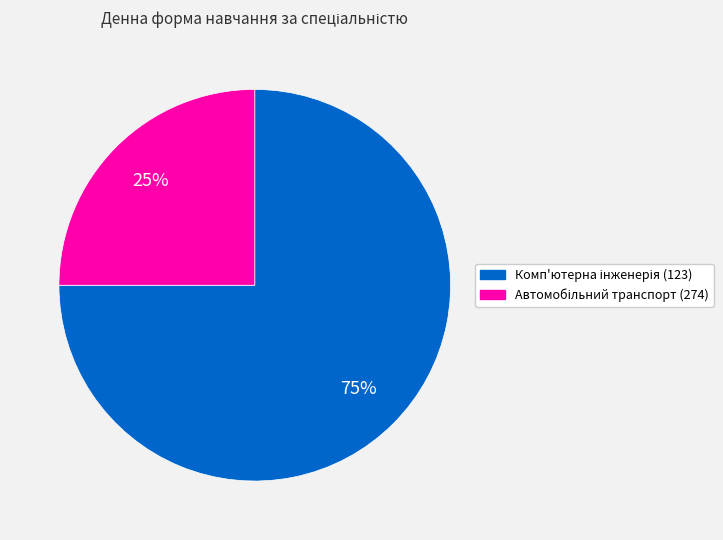

To the nearest percent, what is the difference between the largest and smallest slice percentages?

50%